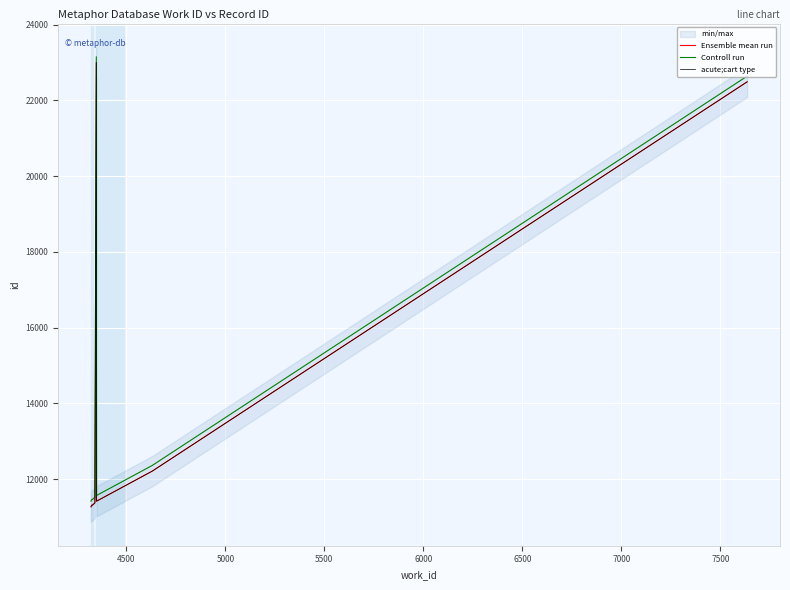

How many distinct data groups are displayed?

3